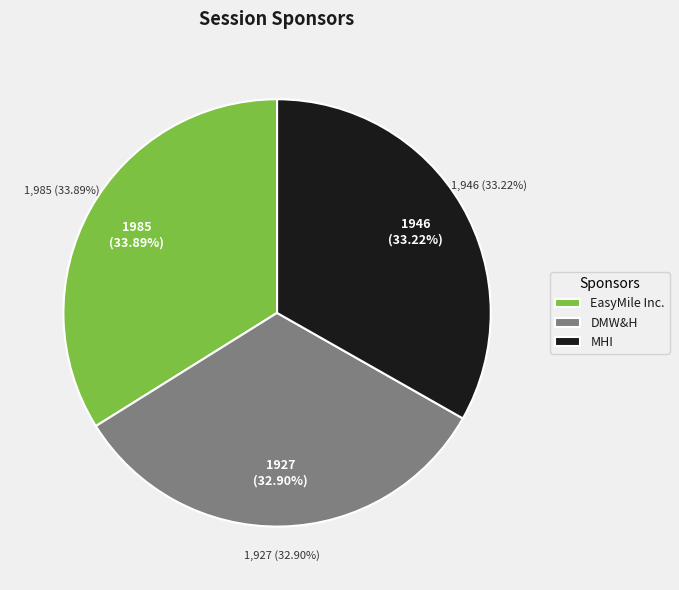

To the nearest percent, what percentage of the pie is DMW&H?

33%